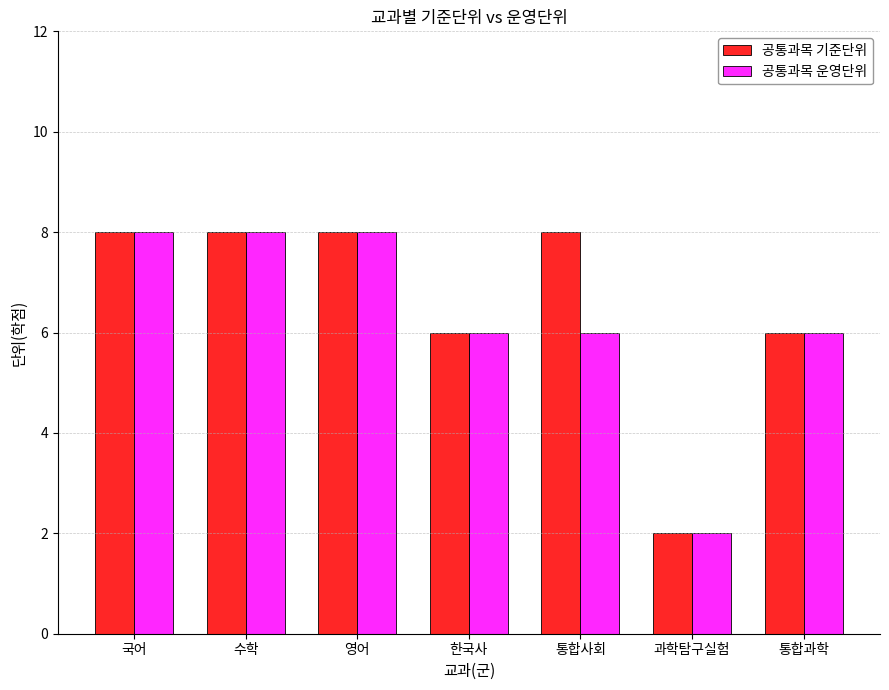

At how many categories does at least one series exceed 5?

6